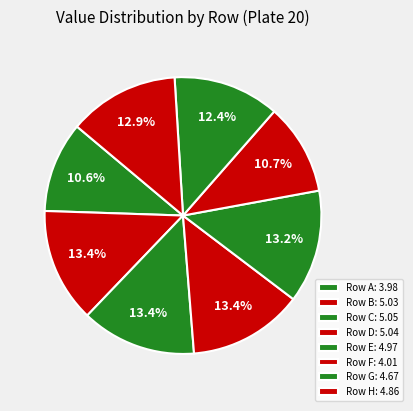

How many slices are in this pie chart?

8